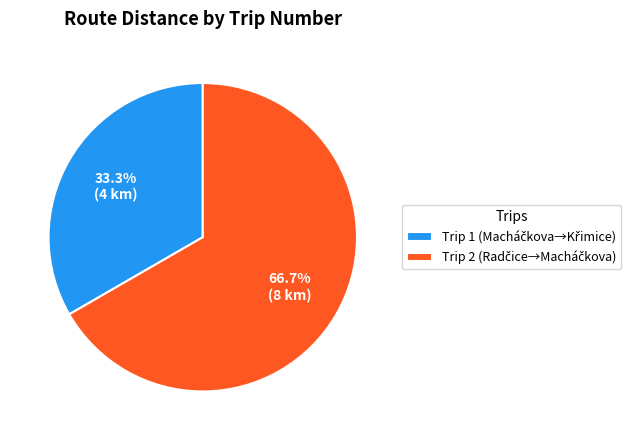

Count the number of slices in the pie.

2